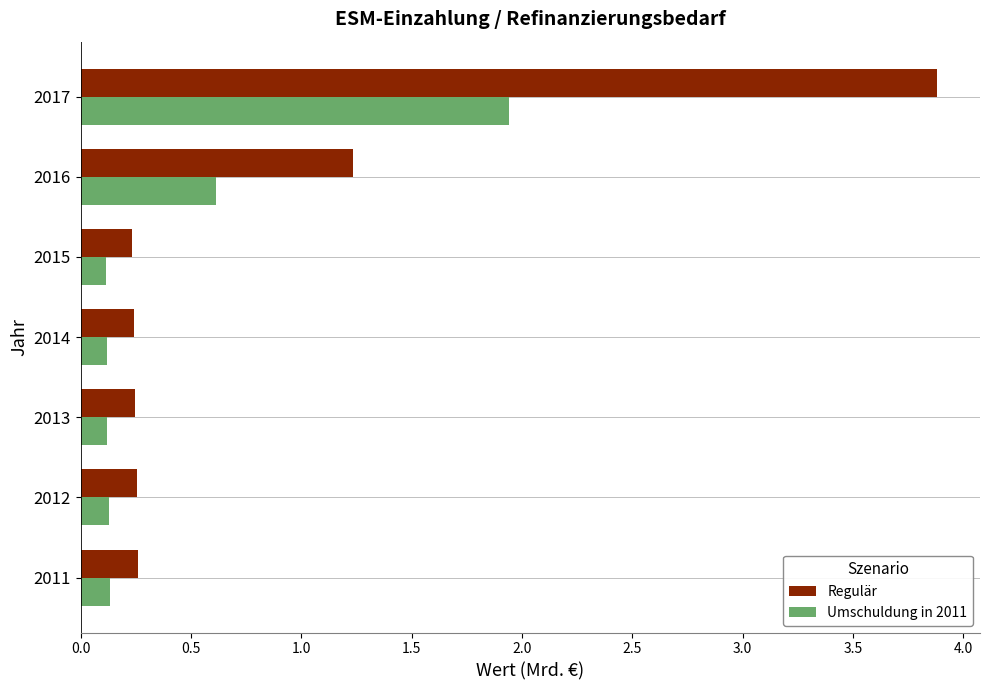

How many series are shown in this chart?

2